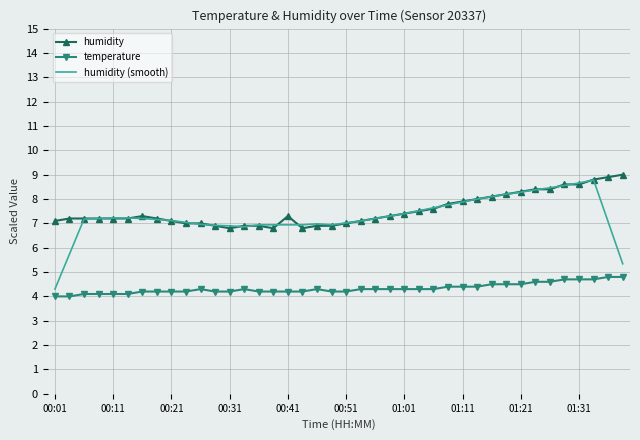

What is the lowest value of the temperature series?

4.0